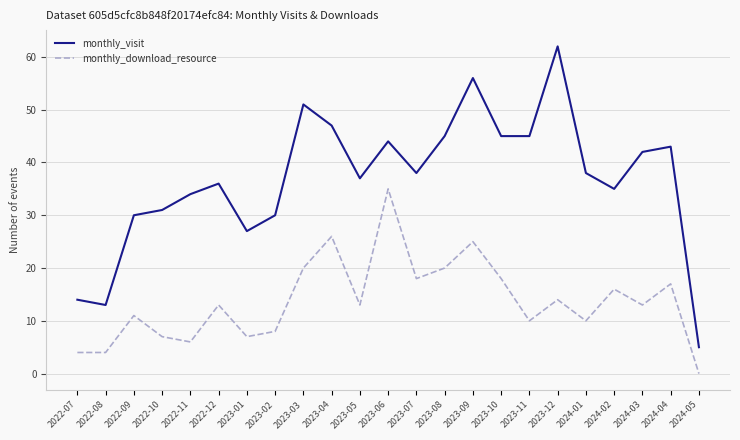

List the series in order of their peak value, lowest first.

monthly_download_resource, monthly_visit